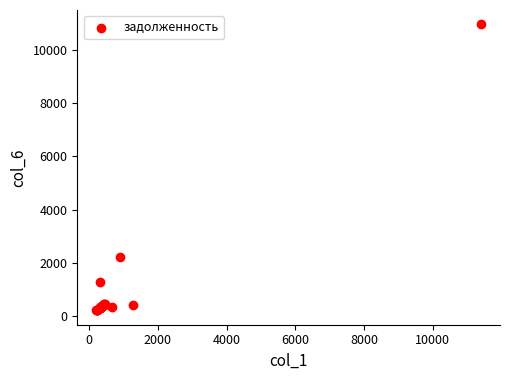

What Y value in the scatter plot is closest to 5585?

2230.7